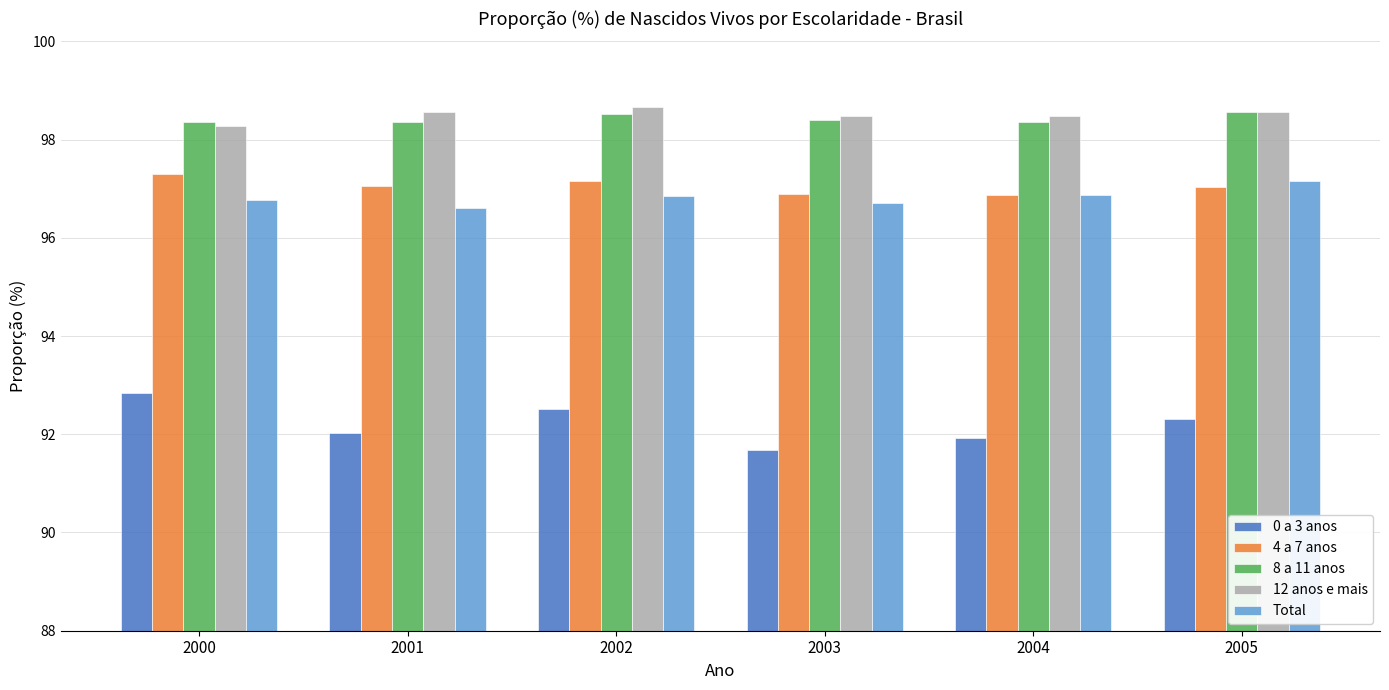

True or false: 4 a 7 anos has a value of 96.9 at 2003.

True